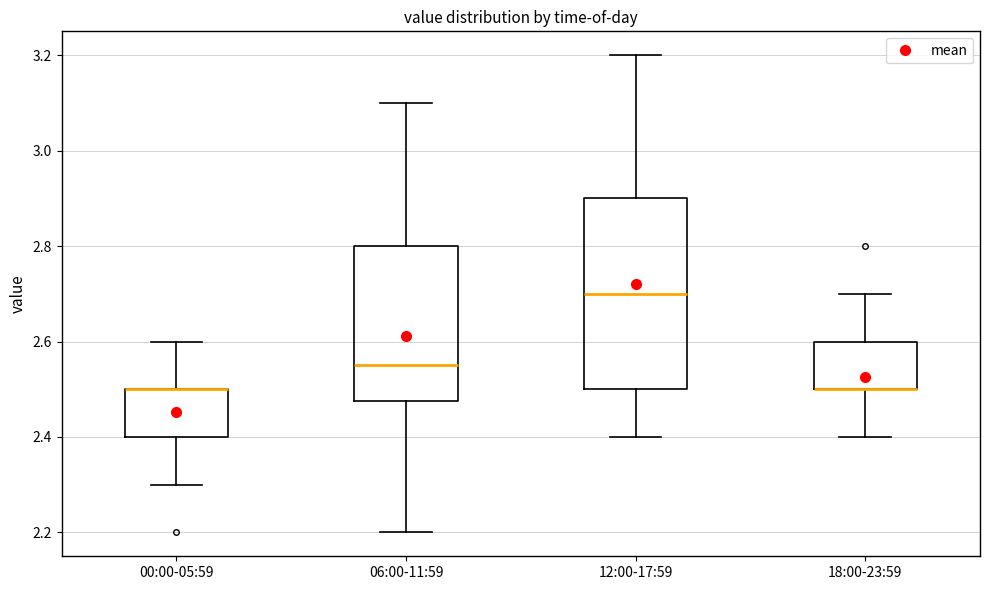

Where is the lower edge of the box for 06:00-11:59 on the y-axis? The values are not printed on the chart, so give them approximately, as read against the axis.

2.48